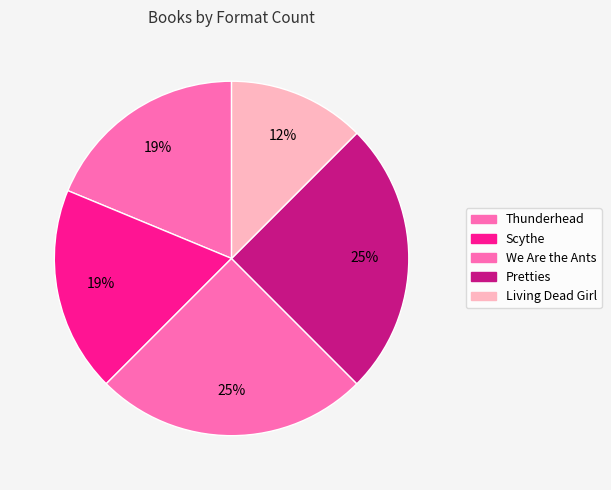

How many slices are in this pie chart?

5